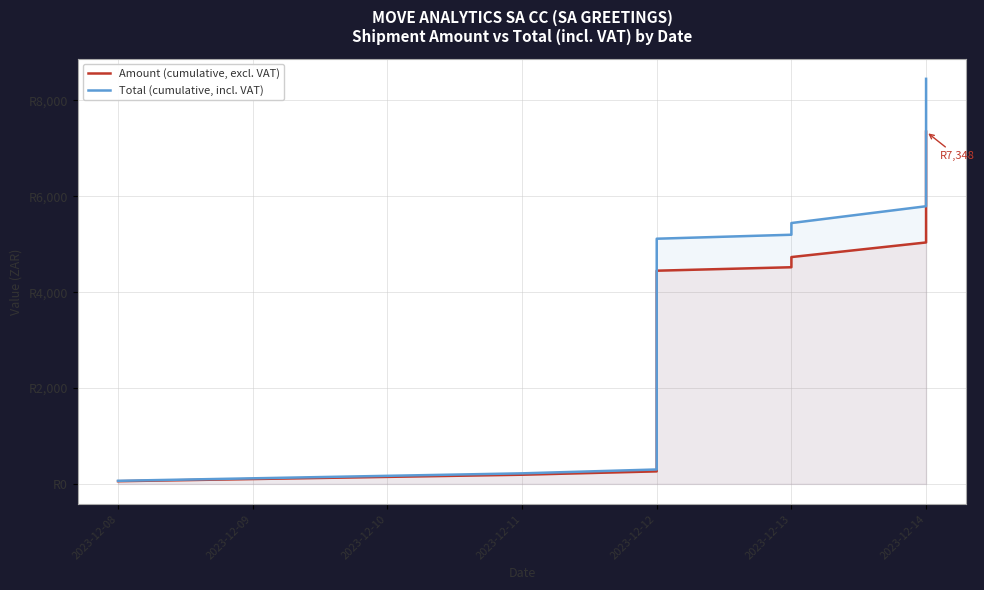

Rank the series by their average value, from lowest to highest.

Amount (cumulative, excl. VAT), Total (cumulative, incl. VAT)